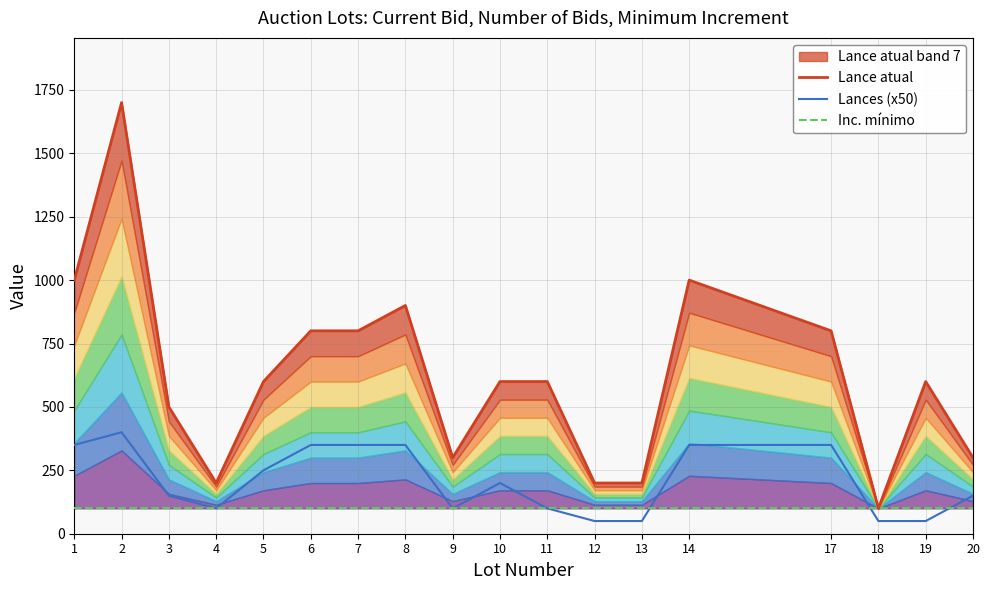

What is the greatest value displayed?

1700